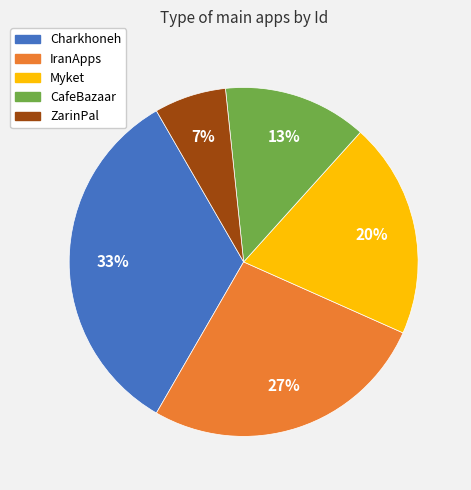

Count the number of slices in the pie.

5